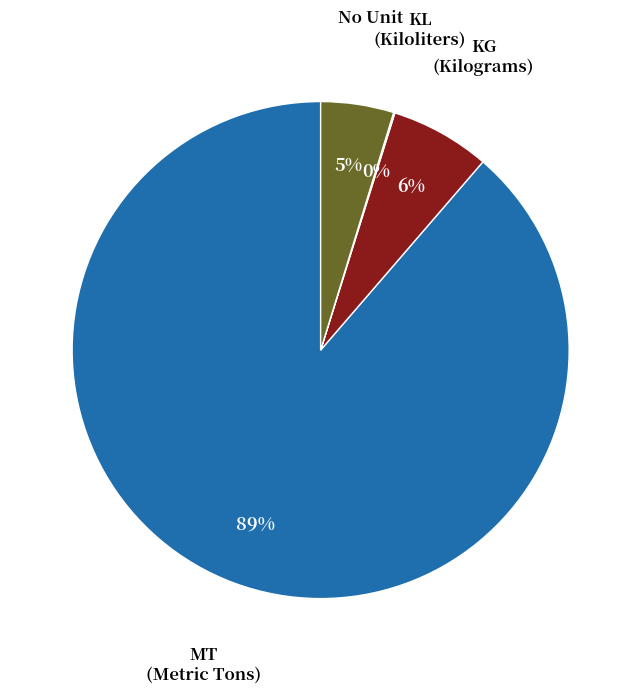

To the nearest percent, what is the average slice percentage?

25%